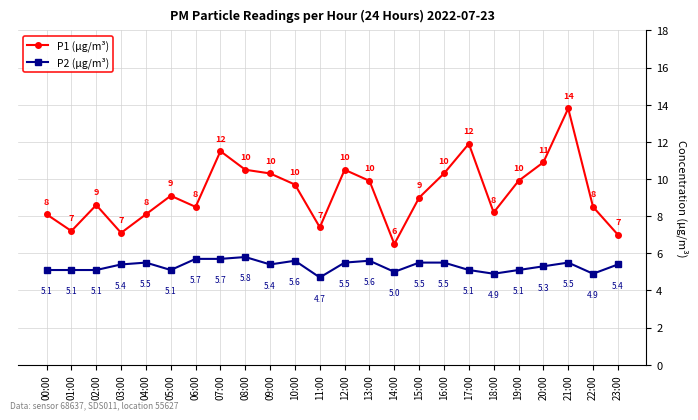

Is the value of P1 (μg/m³) at 08:00 greater than the value of P2 (μg/m³) at 04:00?

Yes